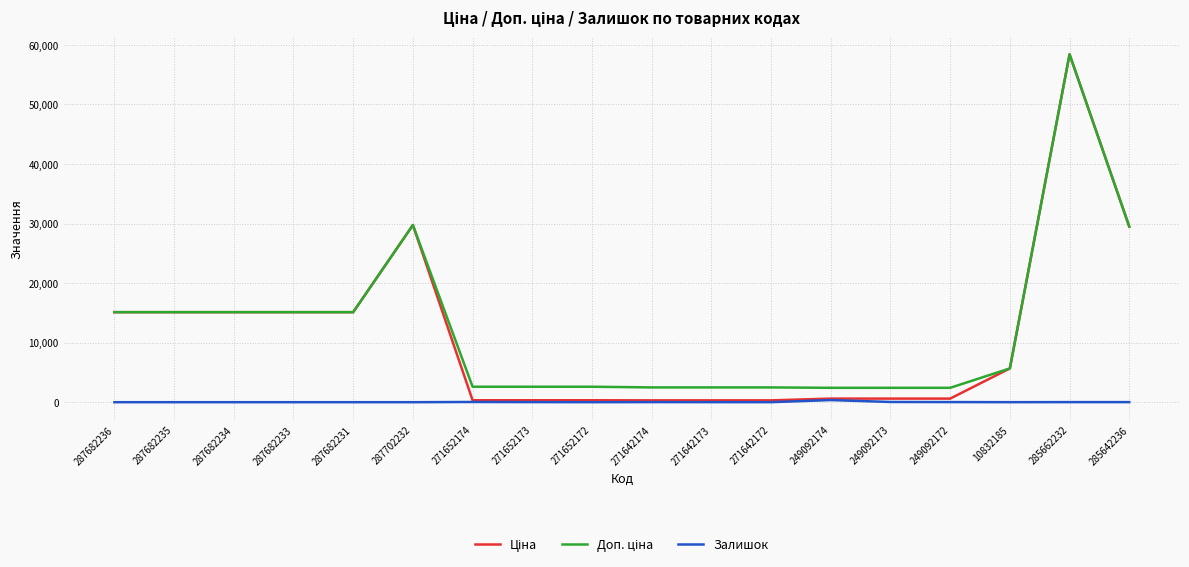

What is the spread (max minus min) of values at 287682234?

15120.0